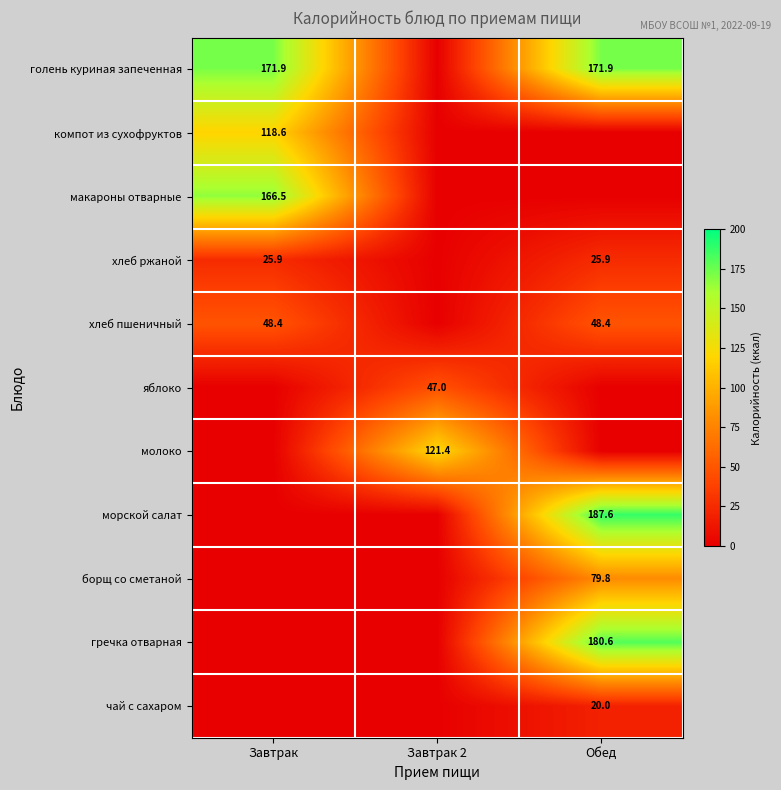

Is the value of компот из сухофруктов at Завтрак greater than the value of чай с сахаром at Обед?

Yes